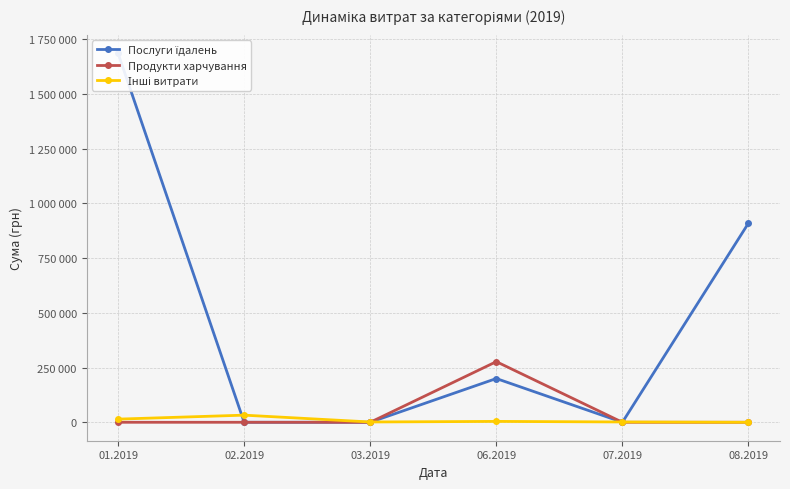

Reading right to left, extract all data points from this chart.

Послуги їдалень: 910020.3	0.0	199887.6	0.0	0.0	1685843.0
Продукти харчування: 0.0	0.0	276999.5	0.0	0.0	0.0
Інші витрати: 0.0	1416.6	3996.5	1318.8	32556.0	14381.2